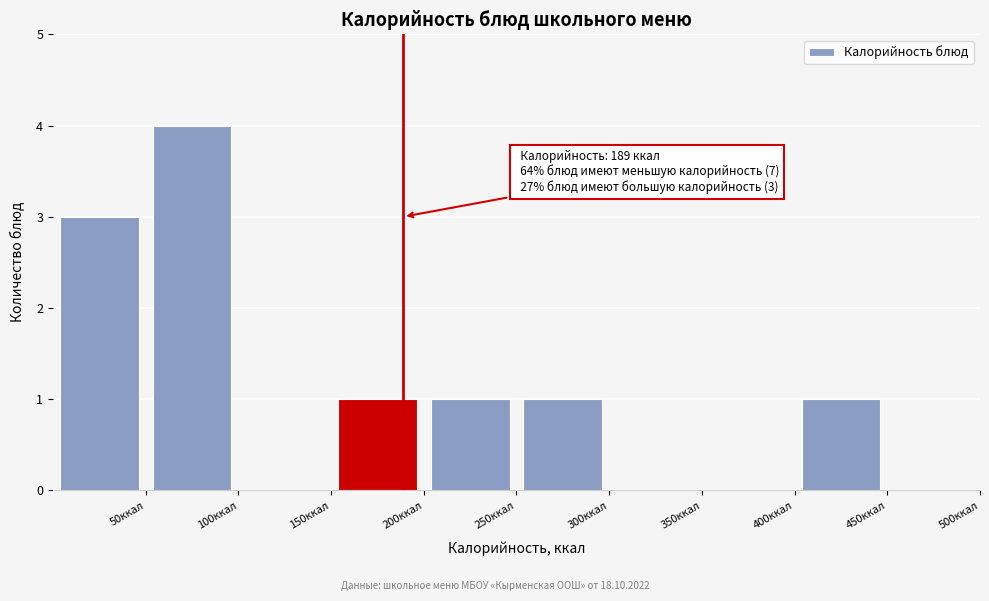

Which range on the x-axis has the tallest bar?

50 to 100